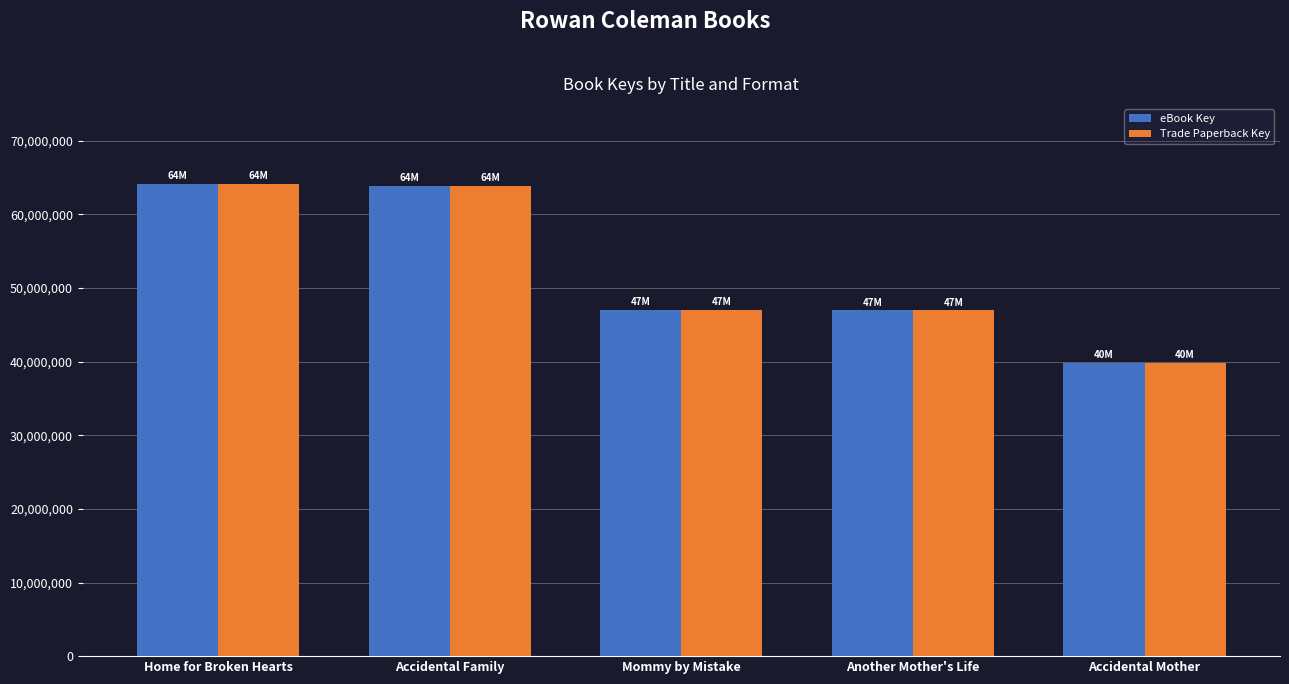

How many bars are there in total?

10